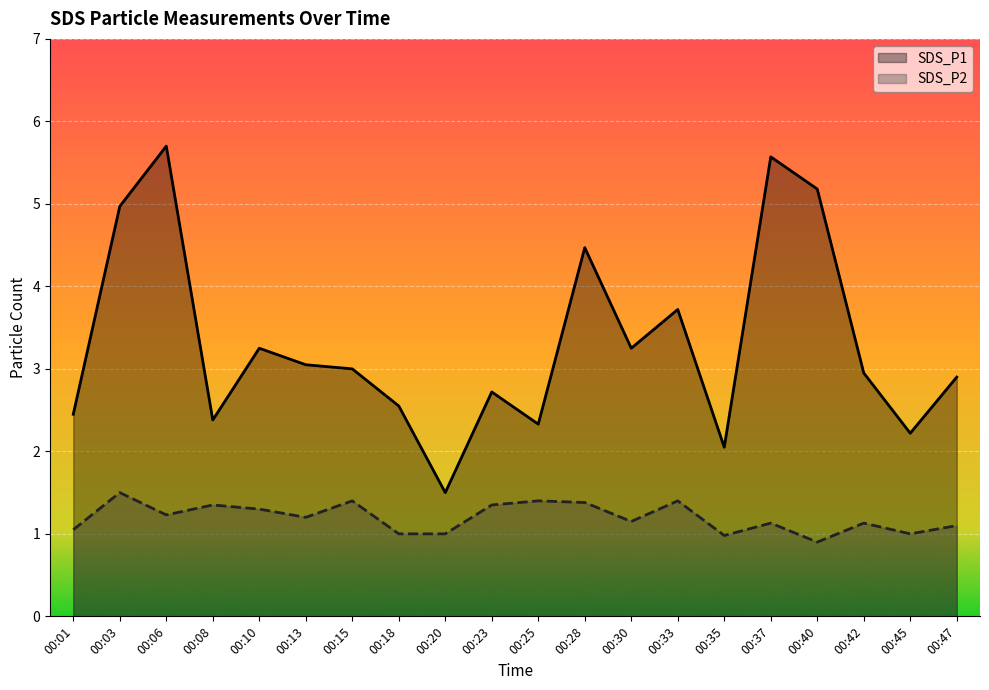

At which label is SDS_P2 closest to 1?

00:18